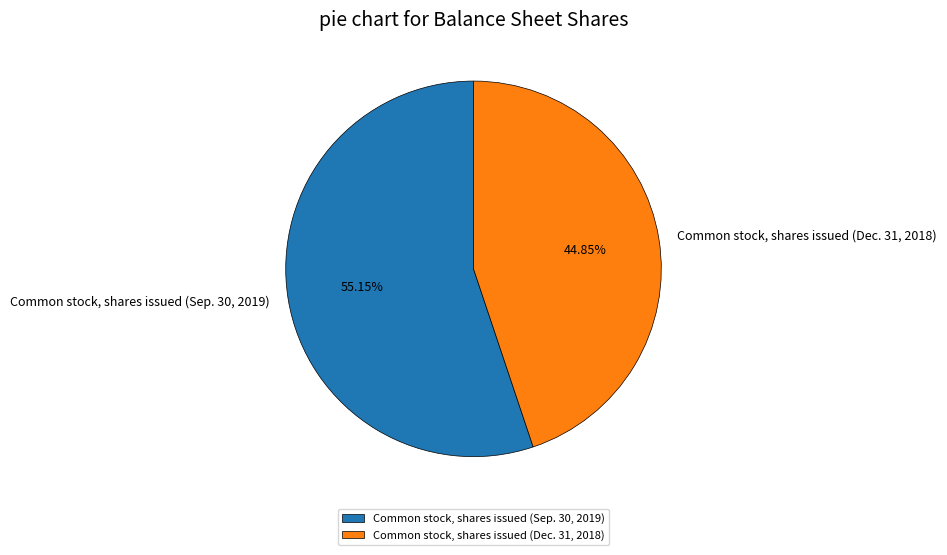

Is the sum of Common stock, shares issued (Sep. 30, 2019) and Common stock, shares issued (Dec. 31, 2018) greater than half?

Yes